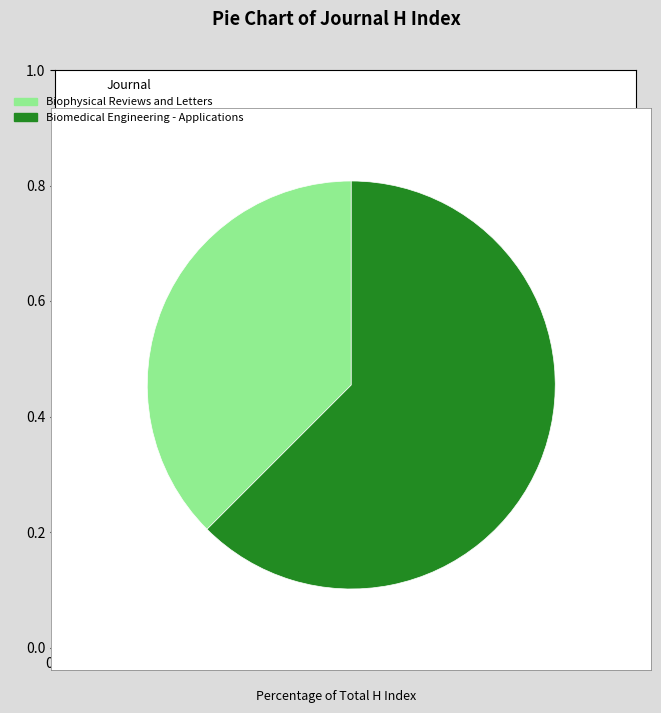

Which slice is the smallest?

Biophysical Reviews and Letters